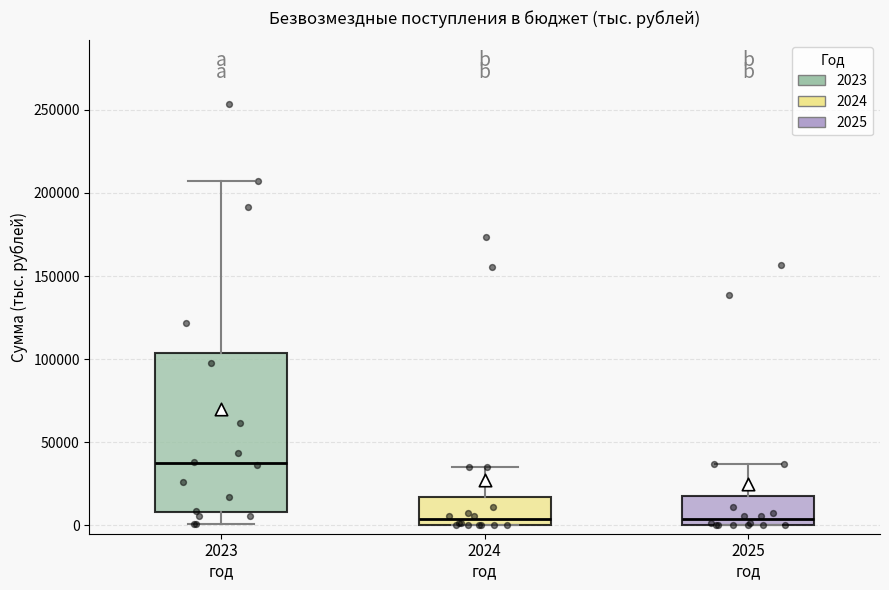

Where does the median line of the box for 2025 год sit on the y-axis? The values are not printed on the chart, so give them approximately, as read against the axis.

5000